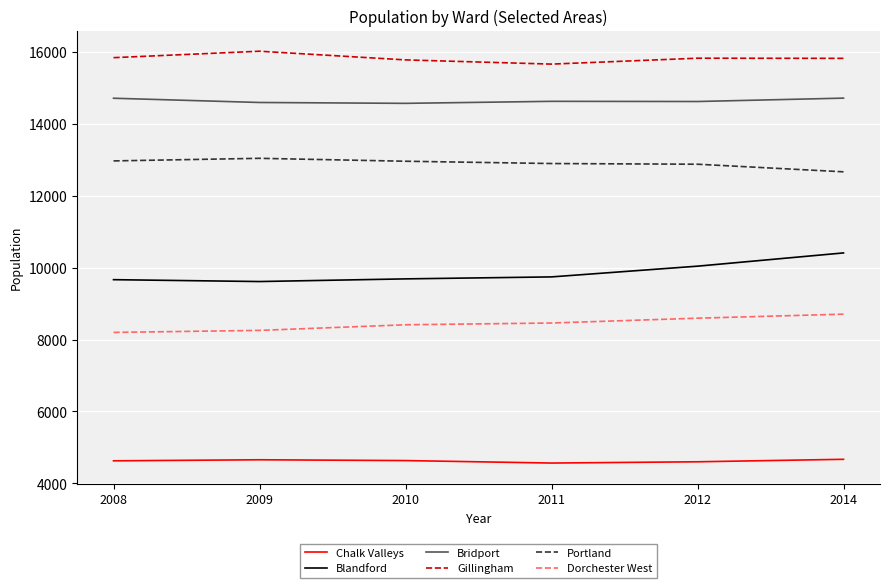

What is the highest value of the Chalk Valleys series?

4672